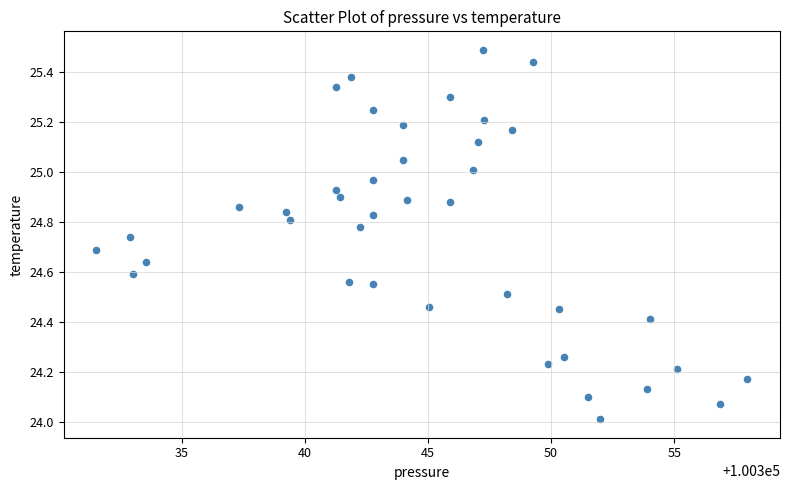

What is the range of Y values (max minus min)?

1.5